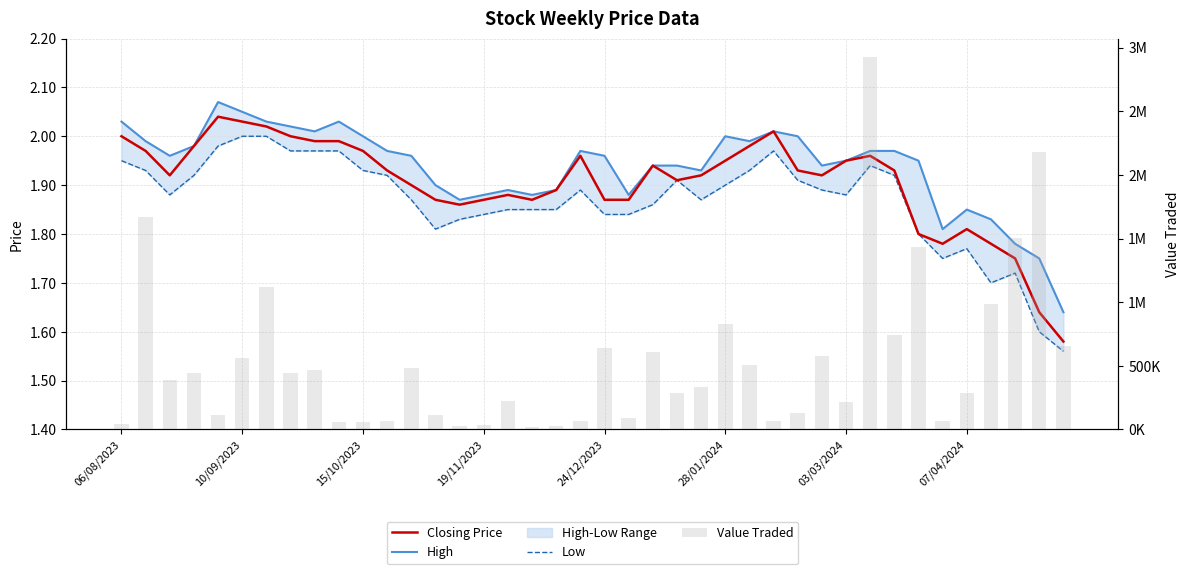

True or false: Closing Price has a value of 1.9 at 19/11/2023.

True